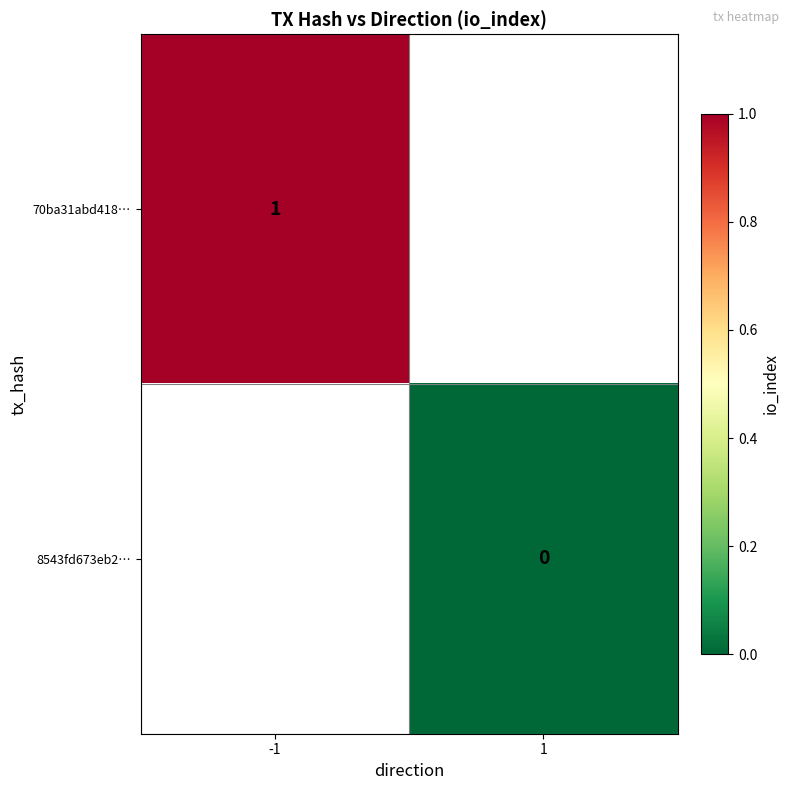

Is the value of 8543fd673eb2… at -1 greater than the value of 70ba31abd418… at -1?

No